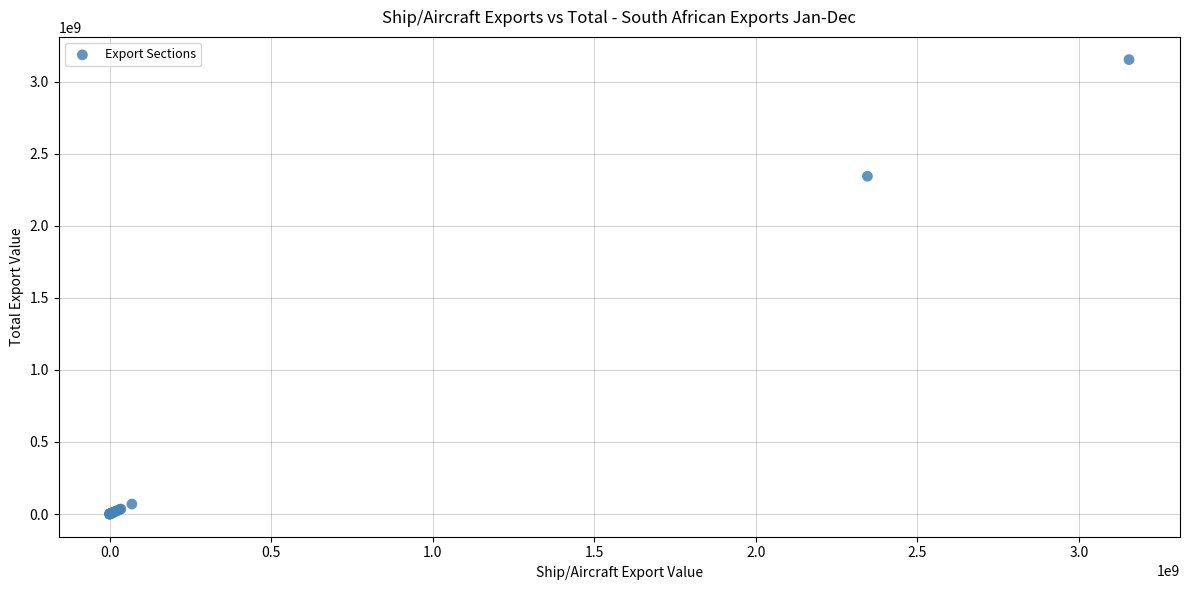

What Y value in the scatter plot is closest to 1577631963?

2345546077